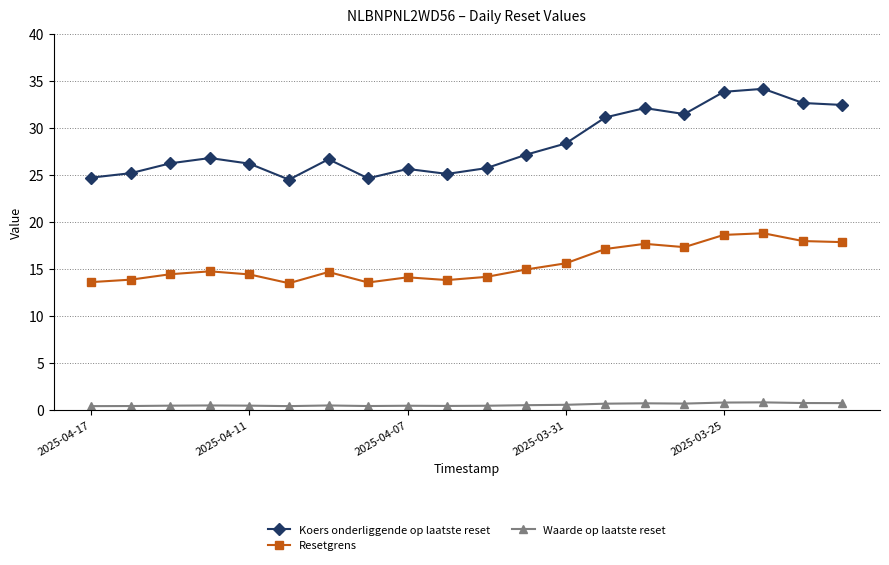

What is the value of the Resetgrens point at the 16th from the left?

17.3